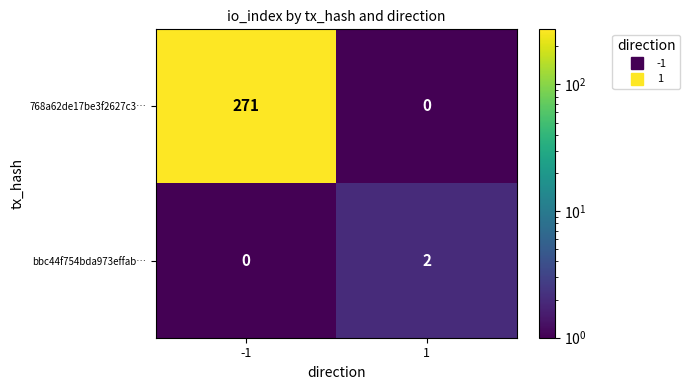

Reading left to right, extract all data points from this chart.

768a62de17be3f2627c3…: -1=271	1=0
bbc44f754bda973effab…: -1=0	1=2